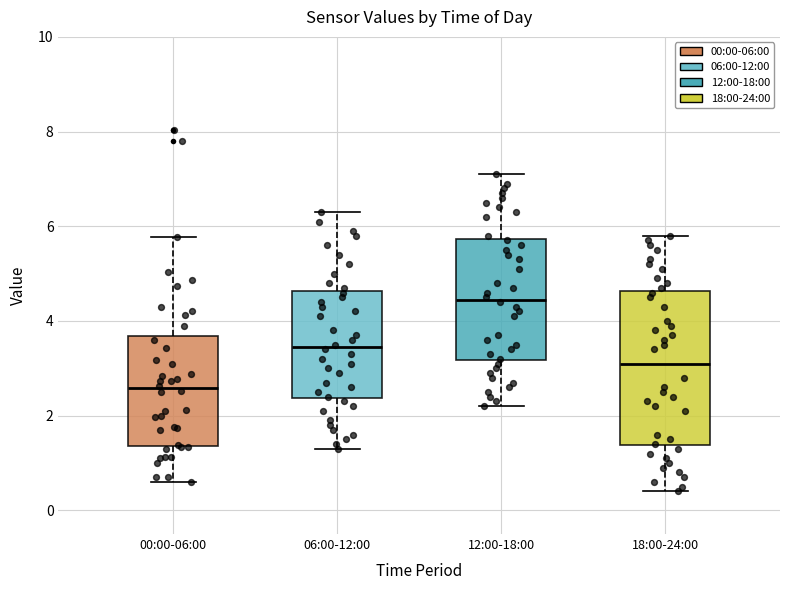

Where is the lower edge of the box for 06:00-12:00 on the y-axis? The values are not printed on the chart, so give them approximately, as read against the axis.

2.4